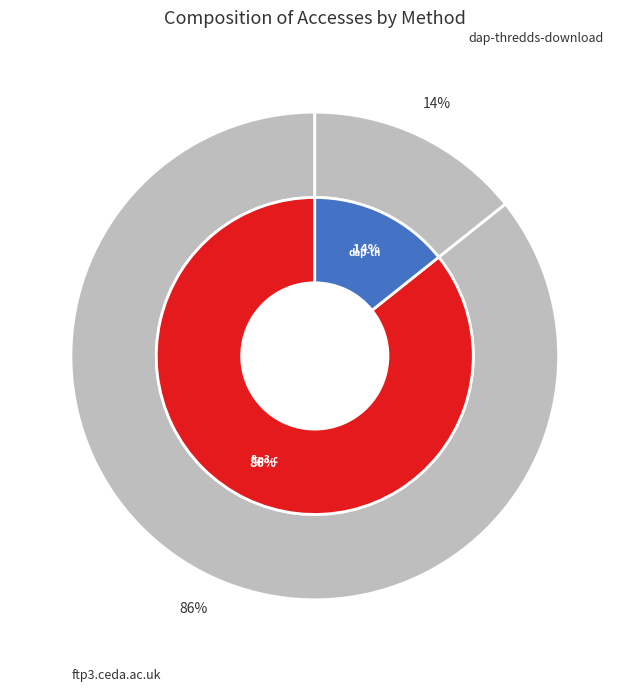

The ftp3.ceda.ac.uk slice represents 86% of the pie. True or false?

True